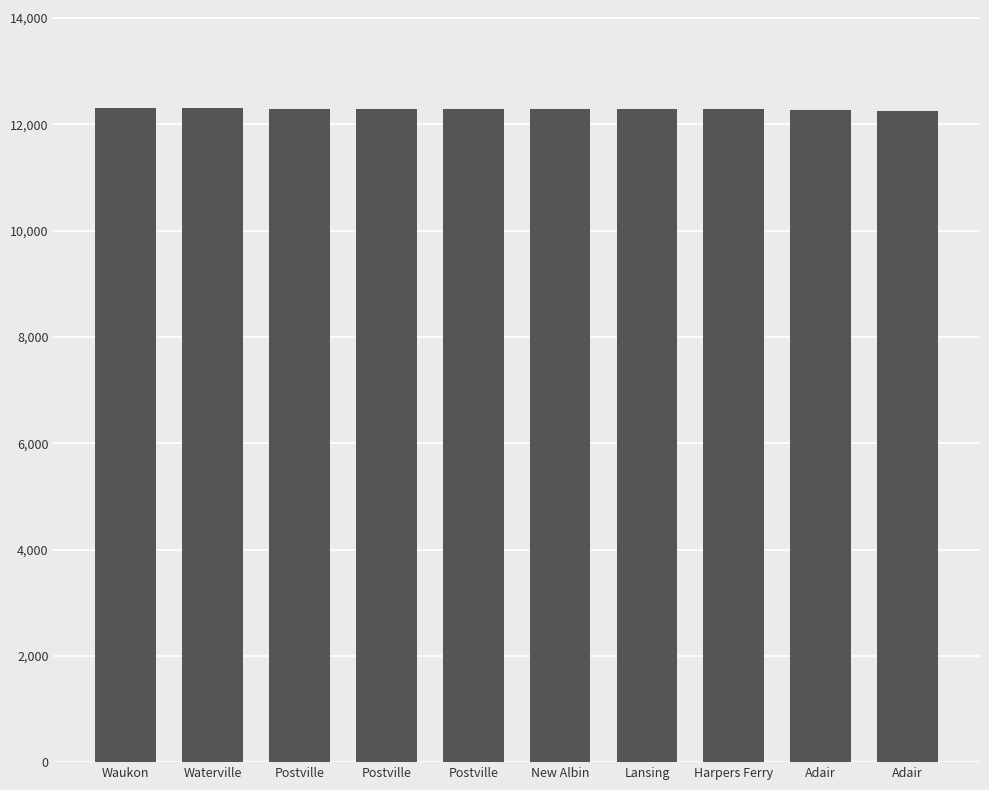

Reading left to right, list all the values displayed in this chart.

12307	12305	12299	12297	12295	12293	12291	12289	12262	12254